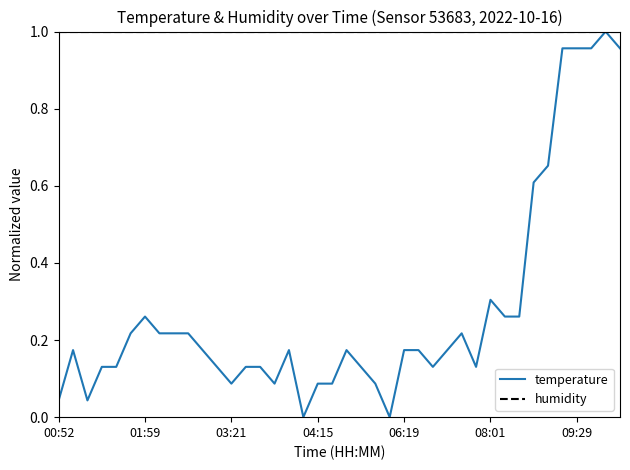

Which series has the largest range (max minus min)?

temperature